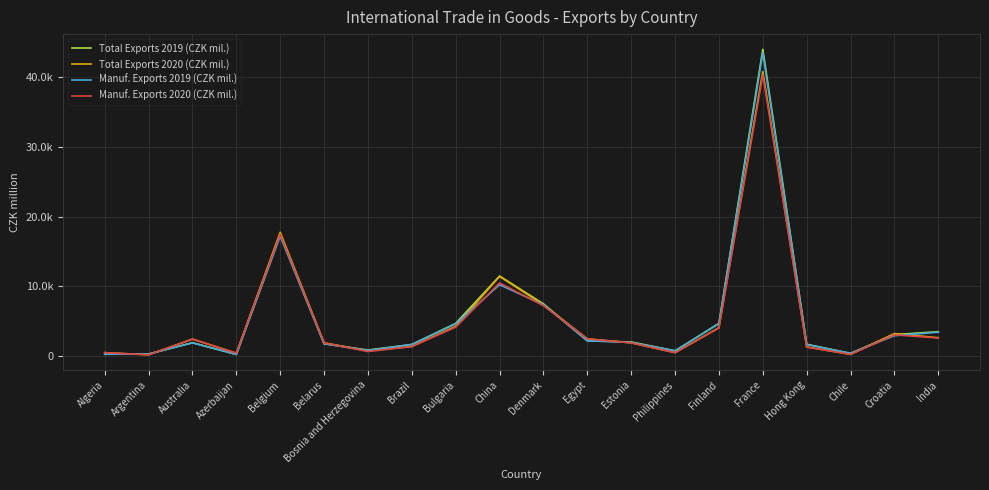

True or false: Total Exports 2020 (CZK mil.) and Manuf. Exports 2020 (CZK mil.) intersect in this chart.

False